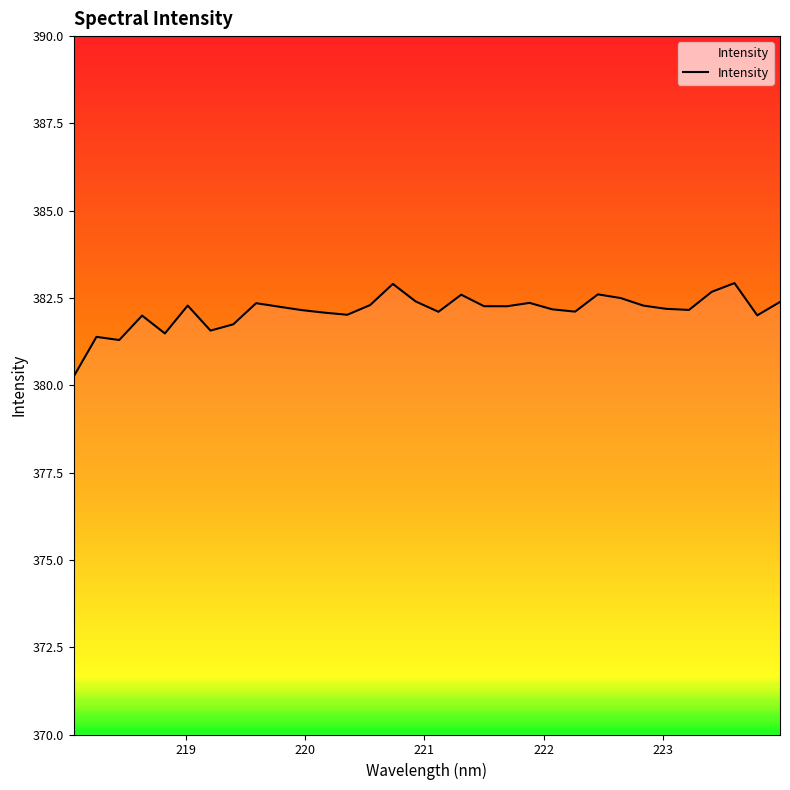

What is the average value?

382.1